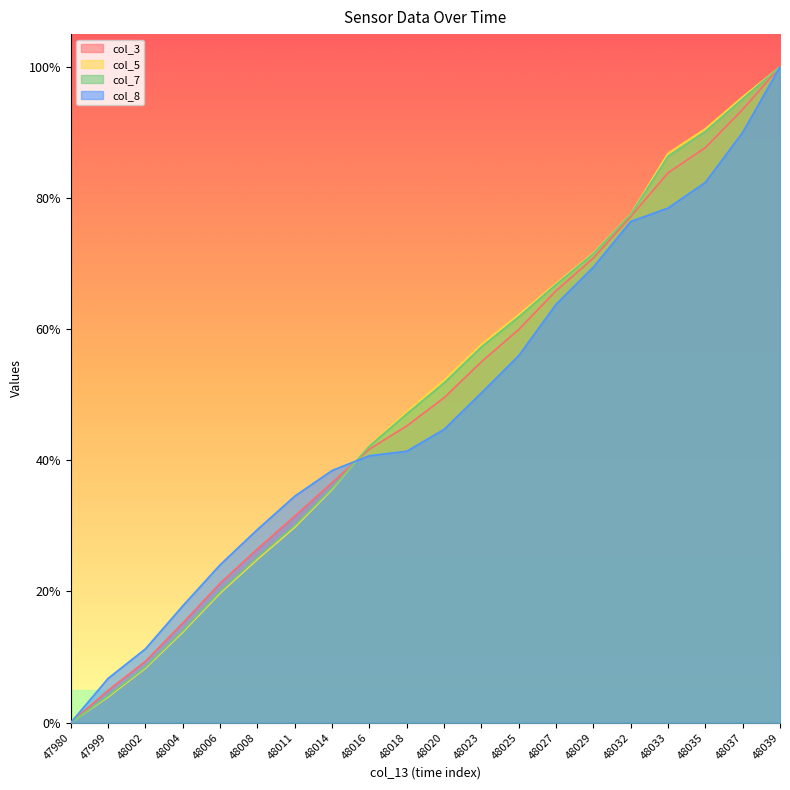

True or false: col_5 and col_7 cross at least once.

True